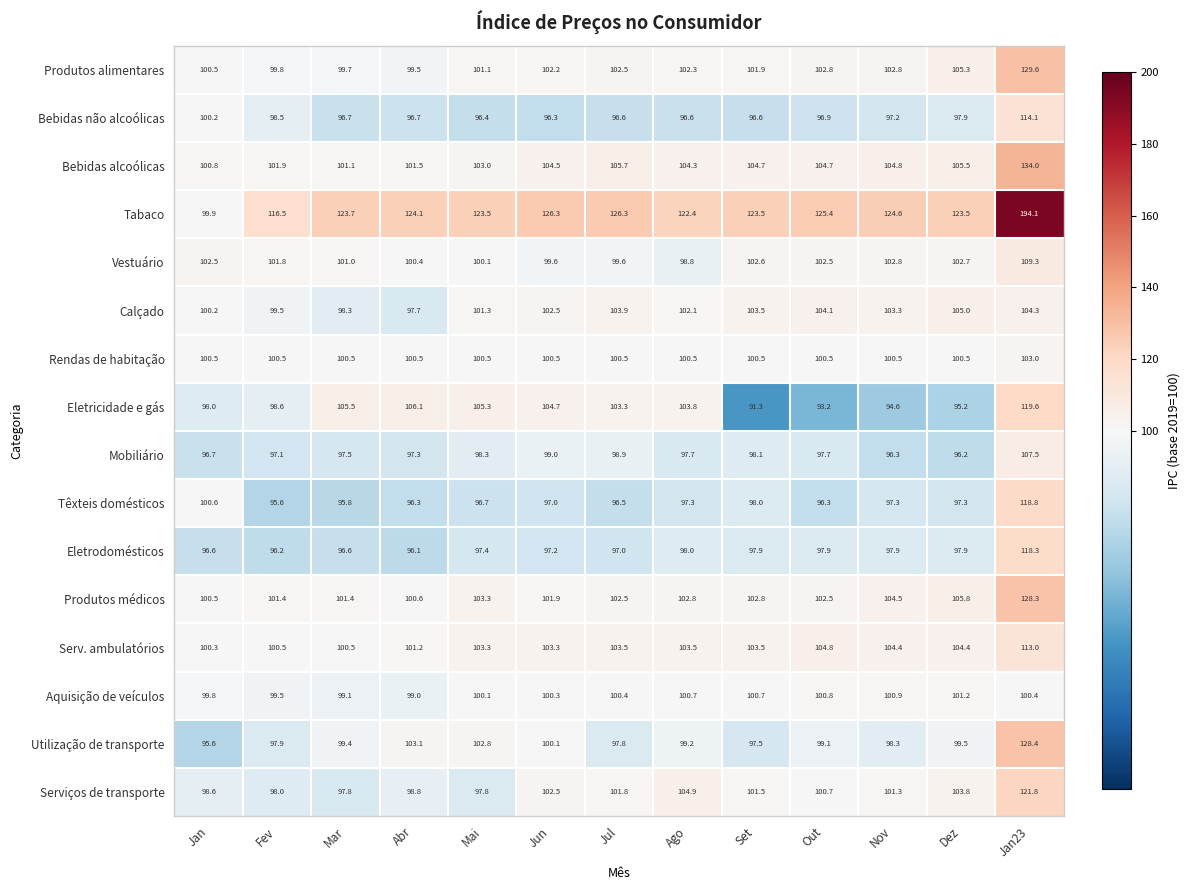

Which series has the widest spread of values?

Tabaco